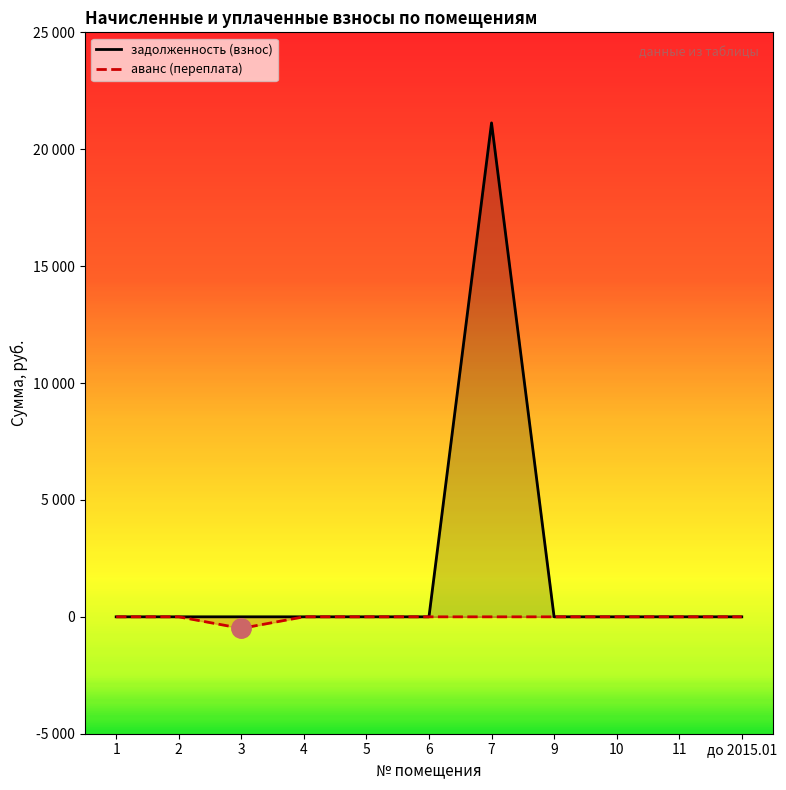

Is the value of задолженность (взнос) at 6 greater than the value of аванс (переплата) at 2?

No